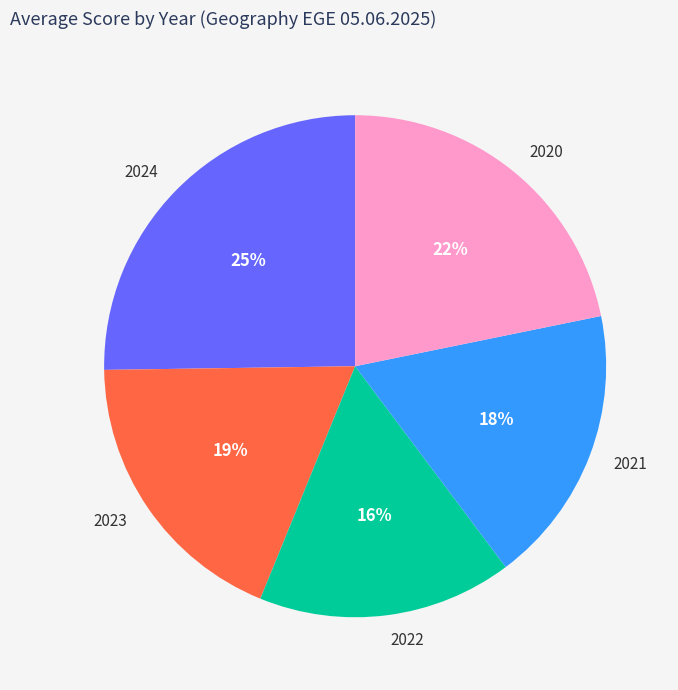

The 2020 slice represents 22% of the pie. True or false?

True